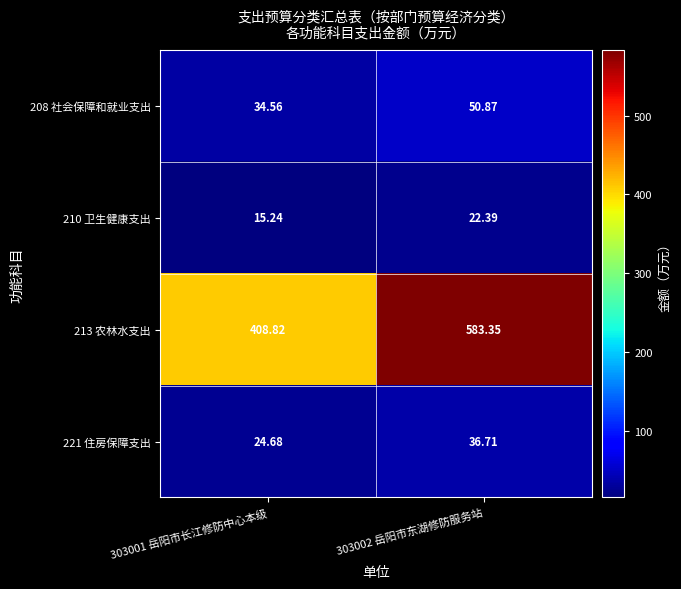

Is the value of 208 社会保障和就业支出 at 303001 岳阳市长江修防中心本级 greater than the value of 221 住房保障支出 at 303002 岳阳市东湖修防服务站?

No